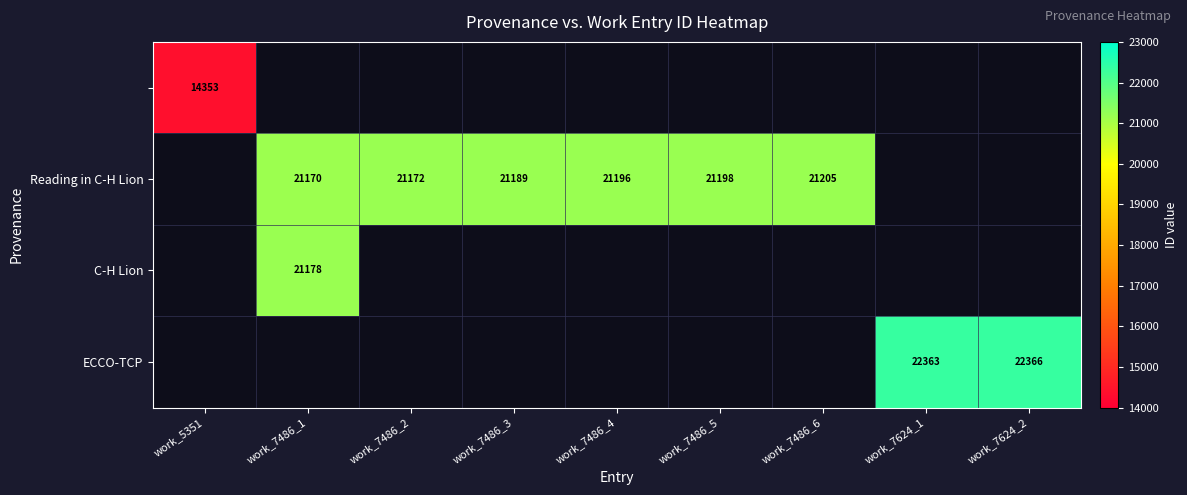

What is the sum of the Reading in C-H Lion values at work_7486_2 and work_7486_6?

42377